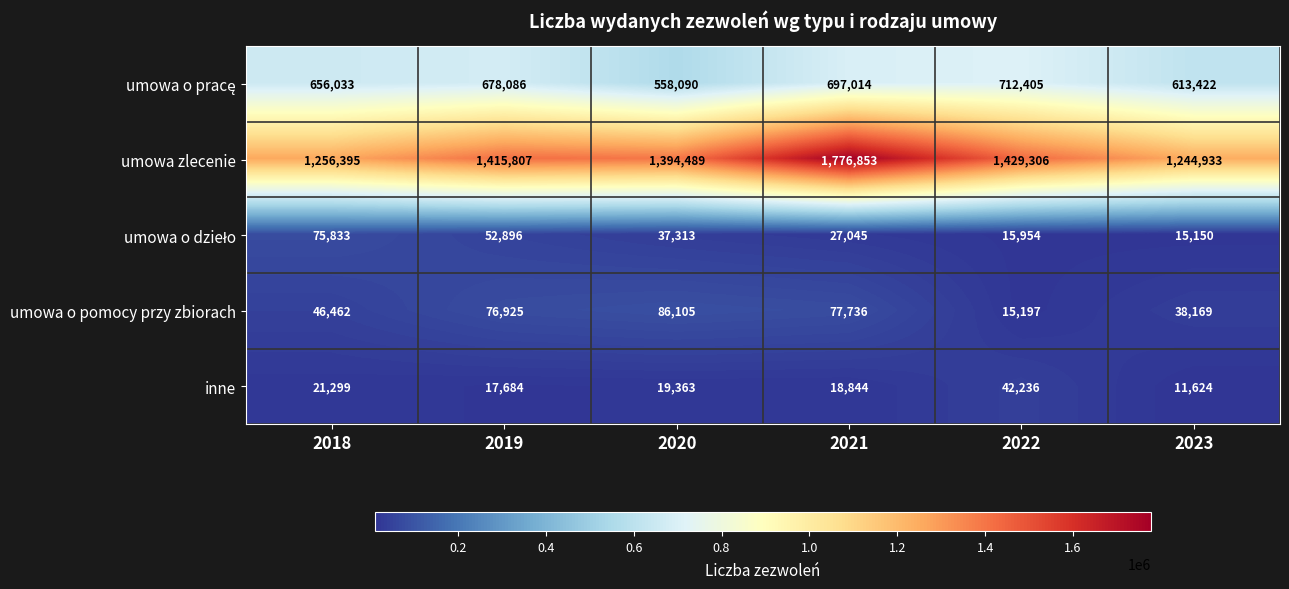

Which series has the largest range (max minus min)?

umowa zlecenie